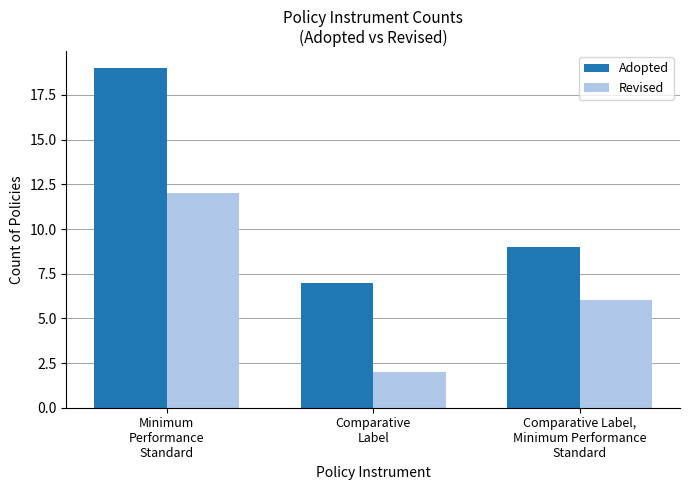

Does the chart contain any negative values?

No